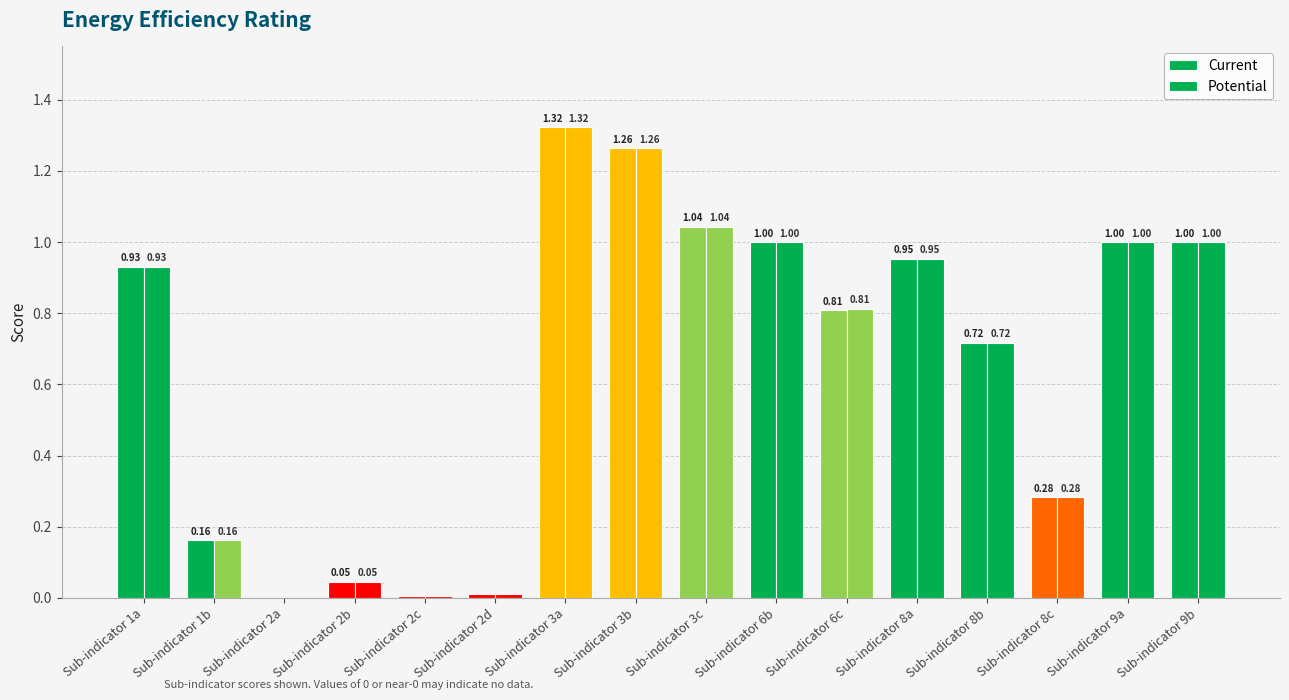

What is the difference between the second highest and second lowest values in the Current series?

1.3